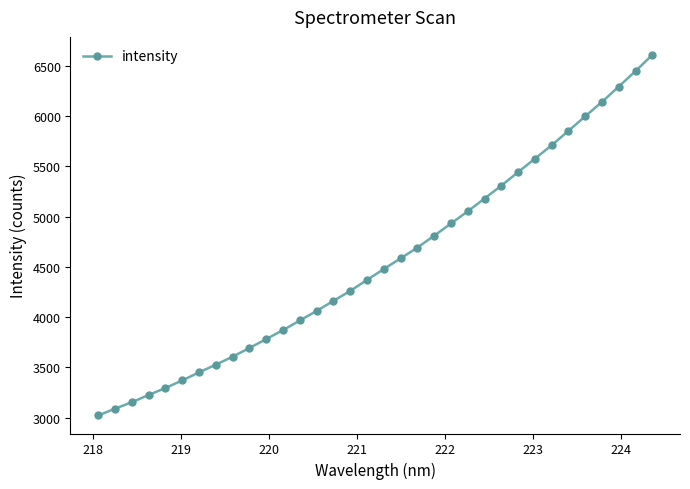

What is the greatest value displayed?

6609.8